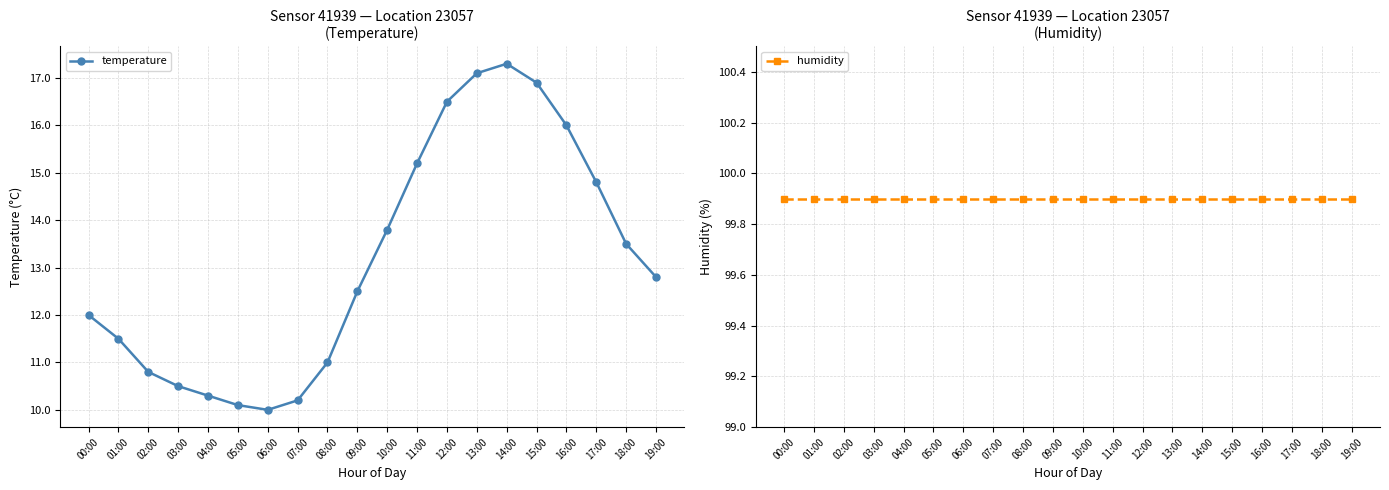

What is the total value across all series at 04:00?

110.2